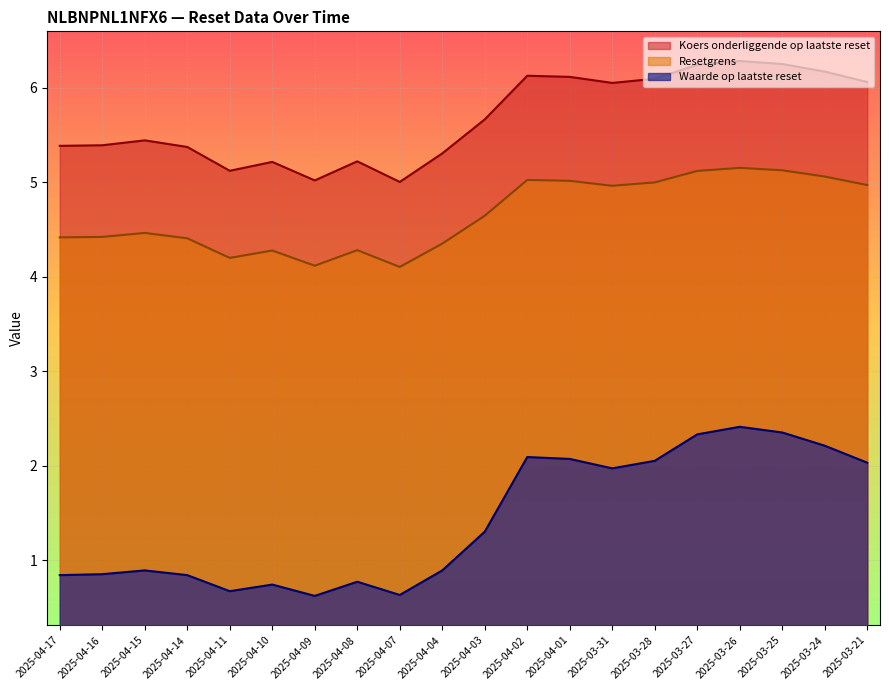

Which series changed the most between 2025-04-11 and 2025-03-25?

Waarde op laatste reset